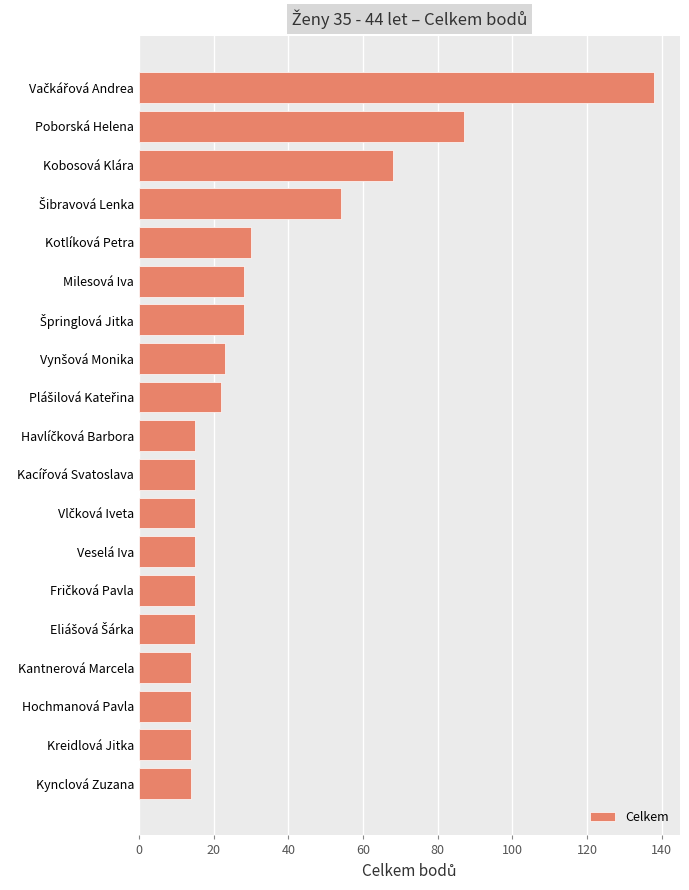

What is the ratio of the value at Kobosová Klára to the value at Kynclová Zuzana?

4.9